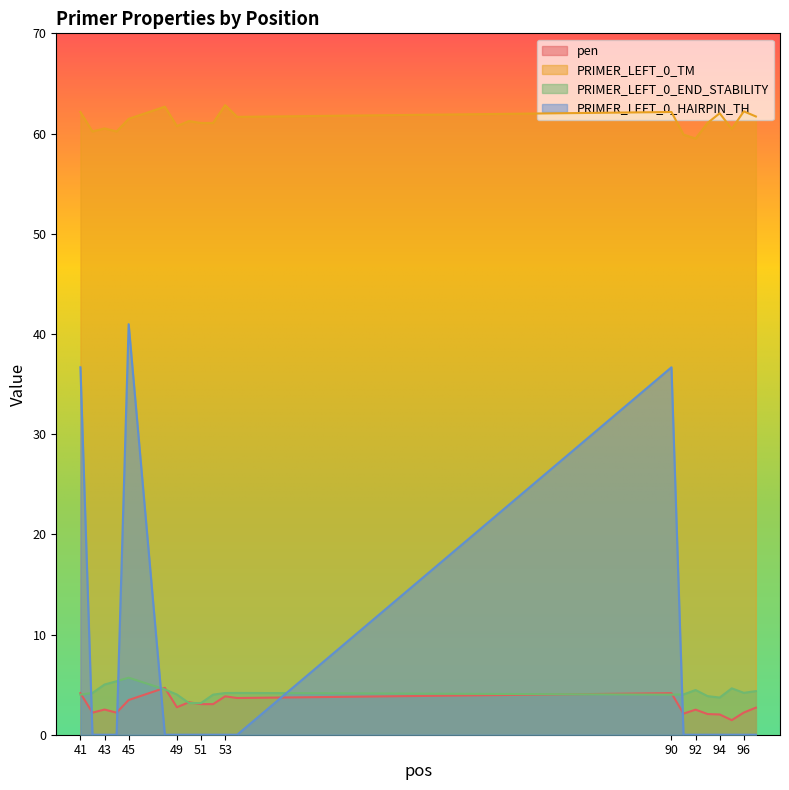

How many data points in PRIMER_LEFT_0_HAIRPIN_TH are above 0?

3